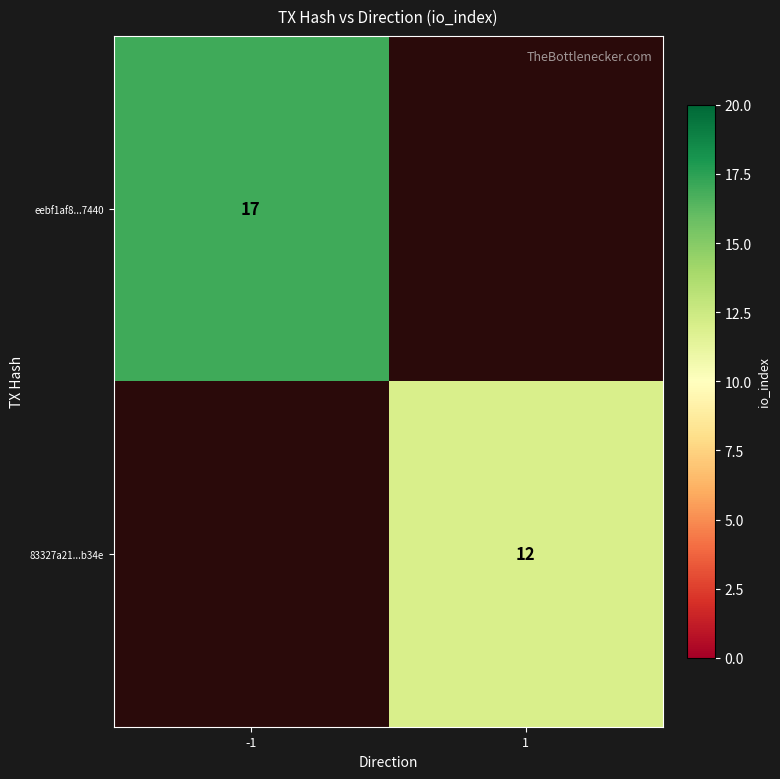

Is the value of 83327a21...b34e at 1 greater than the value of eebf1af8...7440 at -1?

No